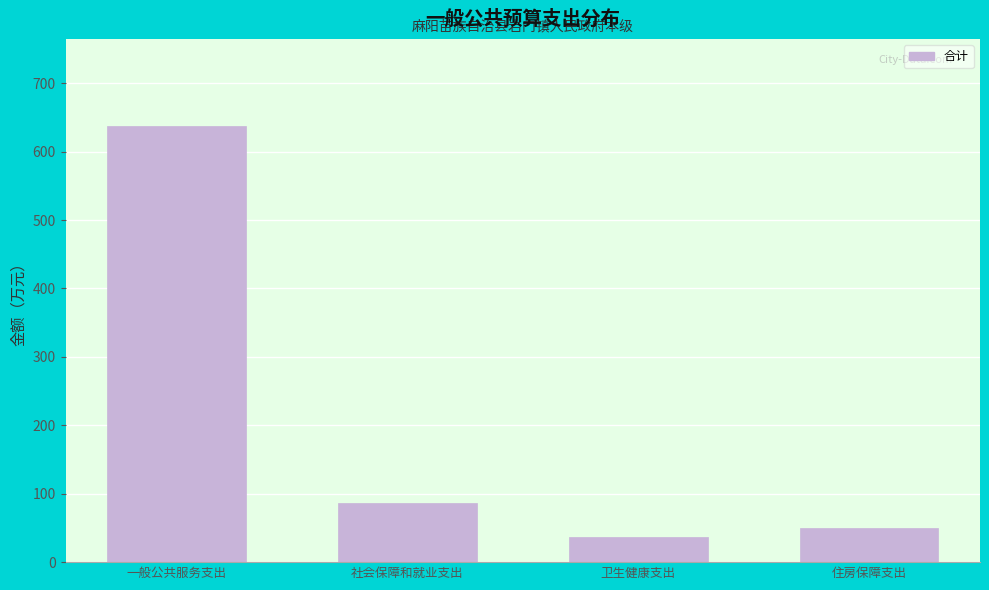

At which category does the chart reach its peak across all series?

一般公共服务支出